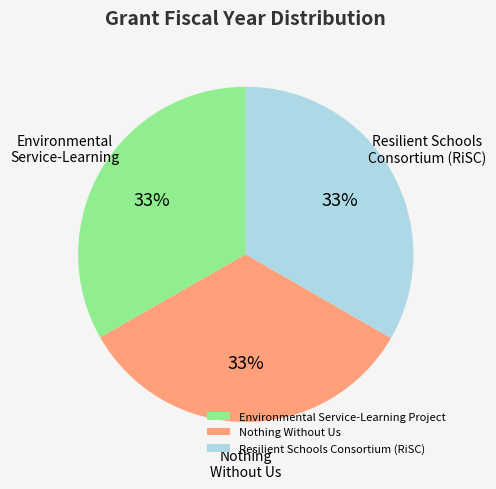

To the nearest percent, what percentage of the pie is Resilient Schools Consortium (RiSC)?

33%